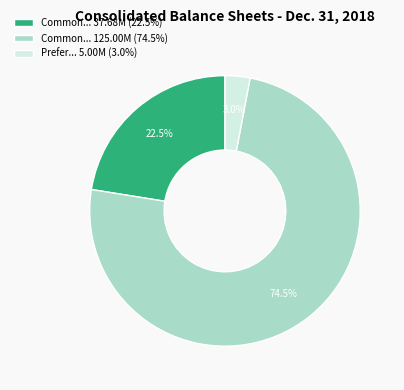

What is the majority slice?

Common... 125.00M (74.5%)